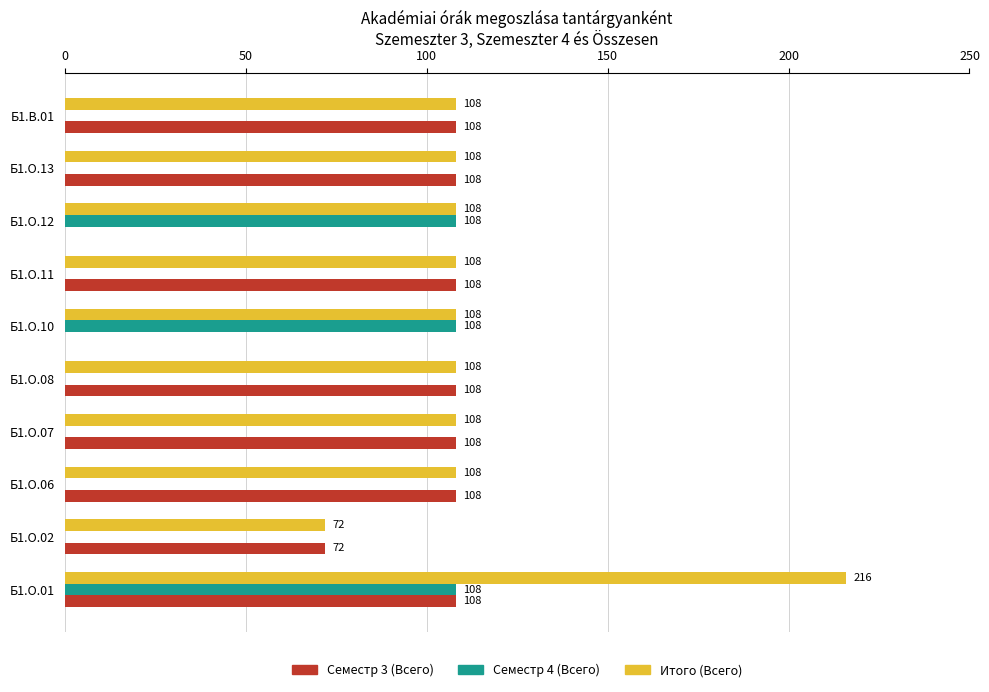

What is the average value of the Семестр 3 (Всего) series?

83